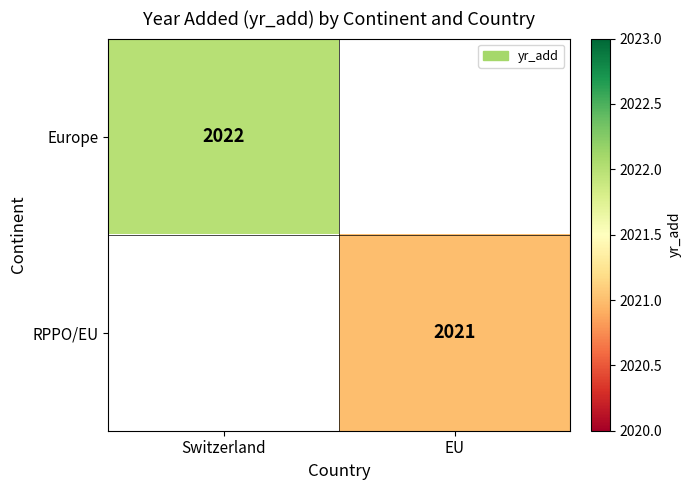

The value of RPPO/EU at EU is 2021. True or false?

True